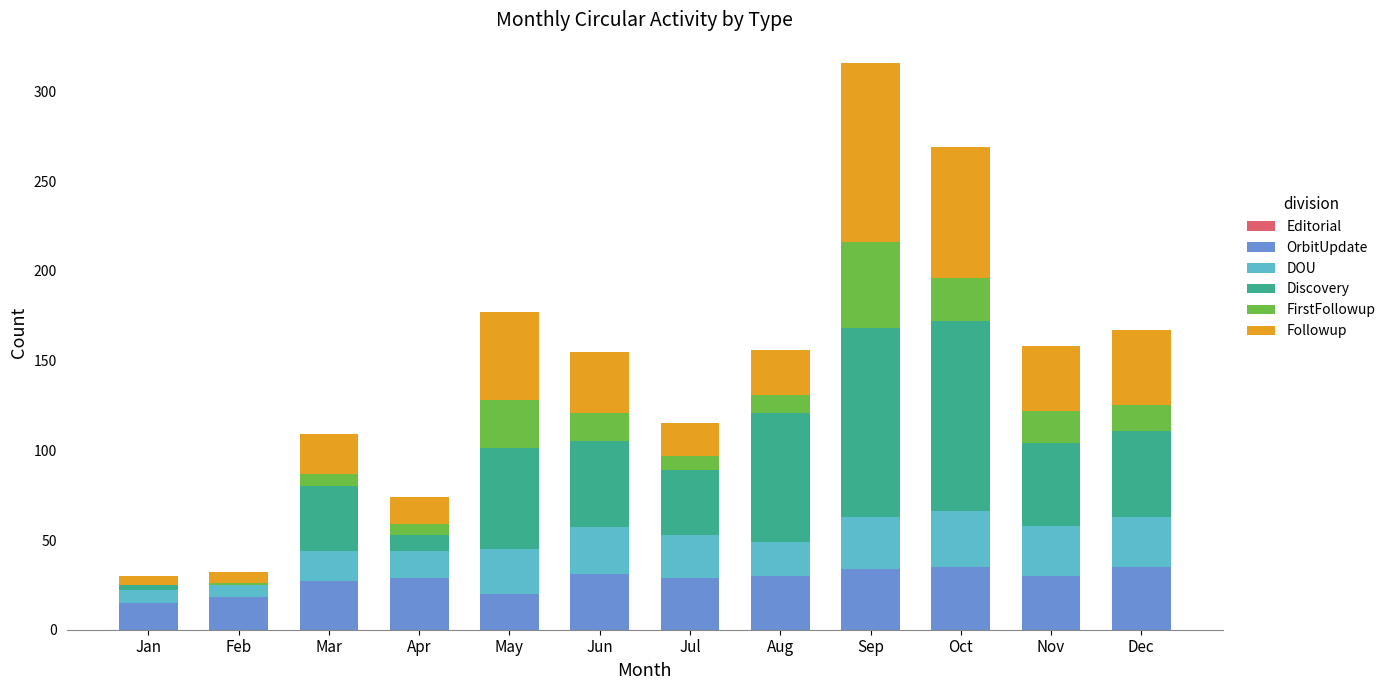

What is the maximum value for OrbitUpdate?

35